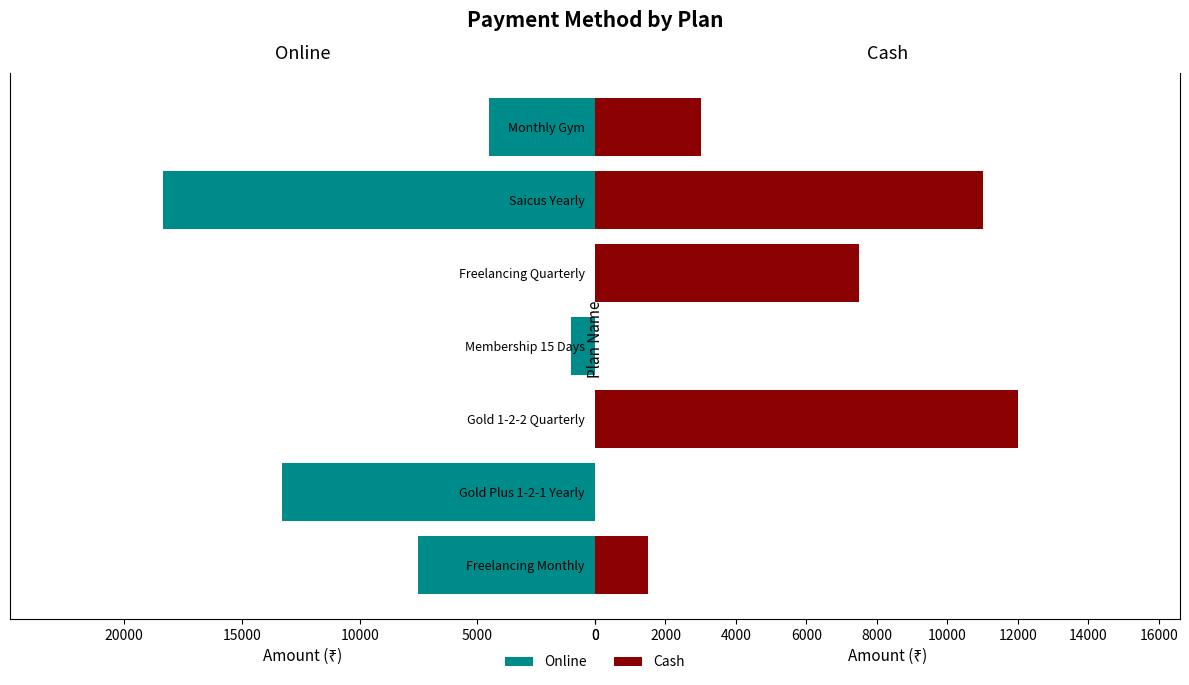

Which series changed the most between Gold Plus 1-2-1 Yearly and Freelancing Quarterly?

Online